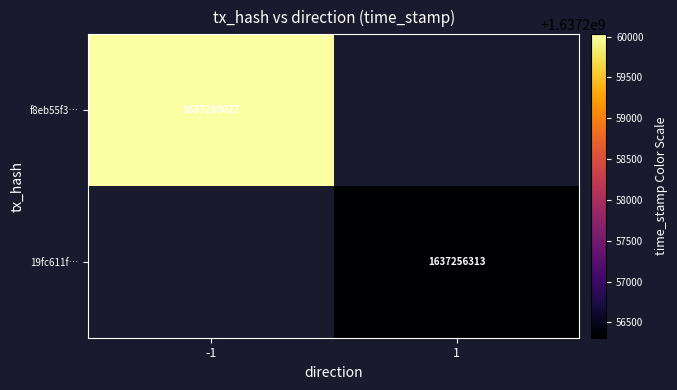

The value of 19fc611f… at 1 is 2764498700.2. True or false?

False